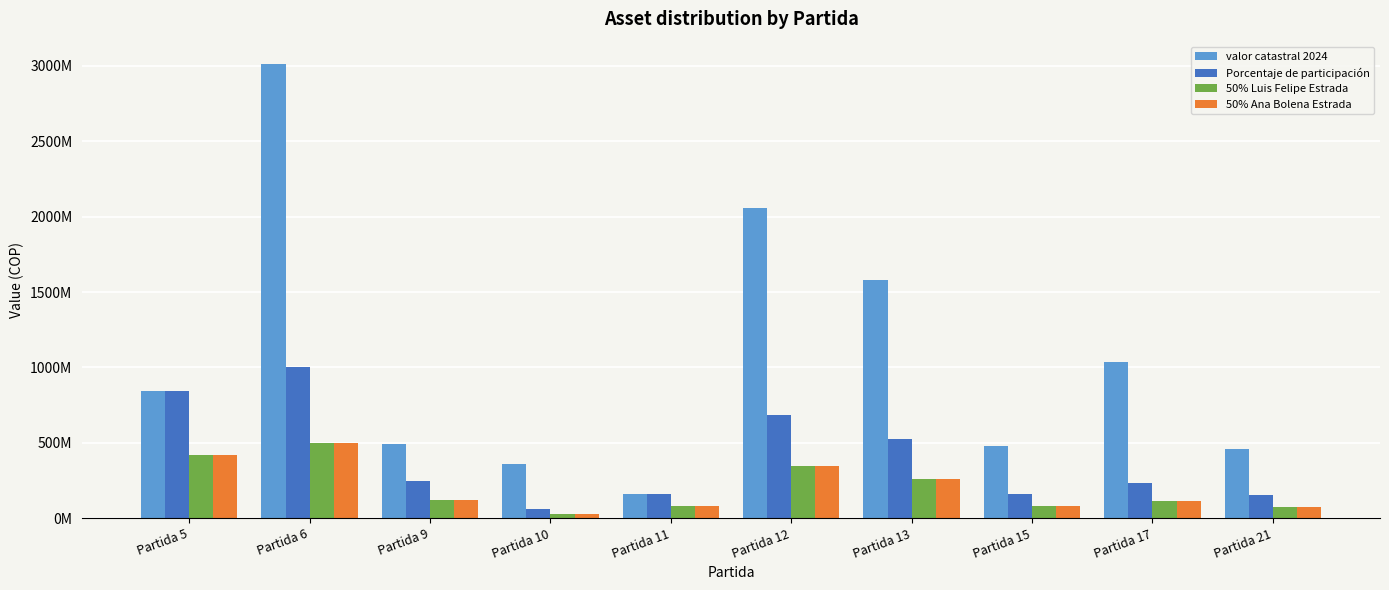

What are all the series names shown in the legend?

valor catastral 2024, Porcentaje de participación, 50% Luis Felipe Estrada, 50% Ana Bolena Estrada